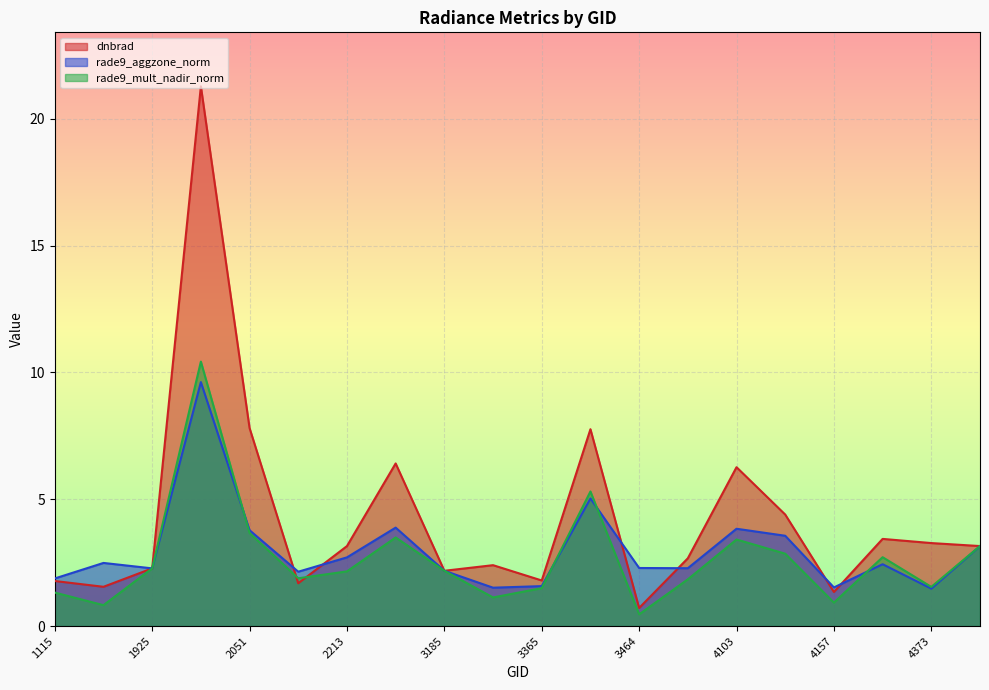

At which label does rade9_aggzone_norm first exceed 2?

1808